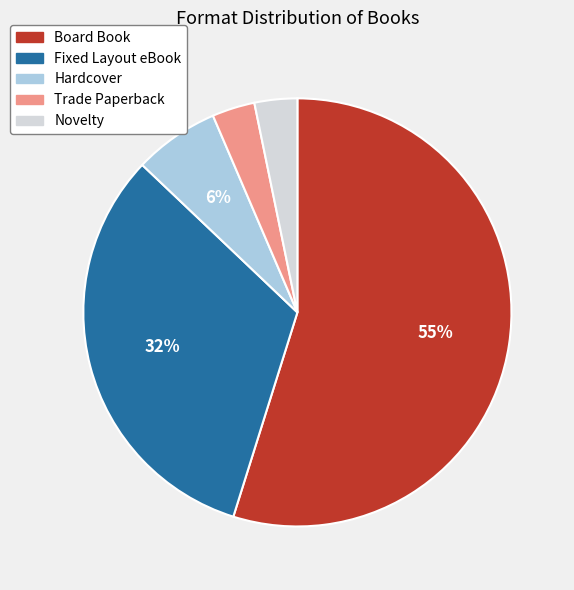

The Hardcover slice represents 6% of the pie. True or false?

True